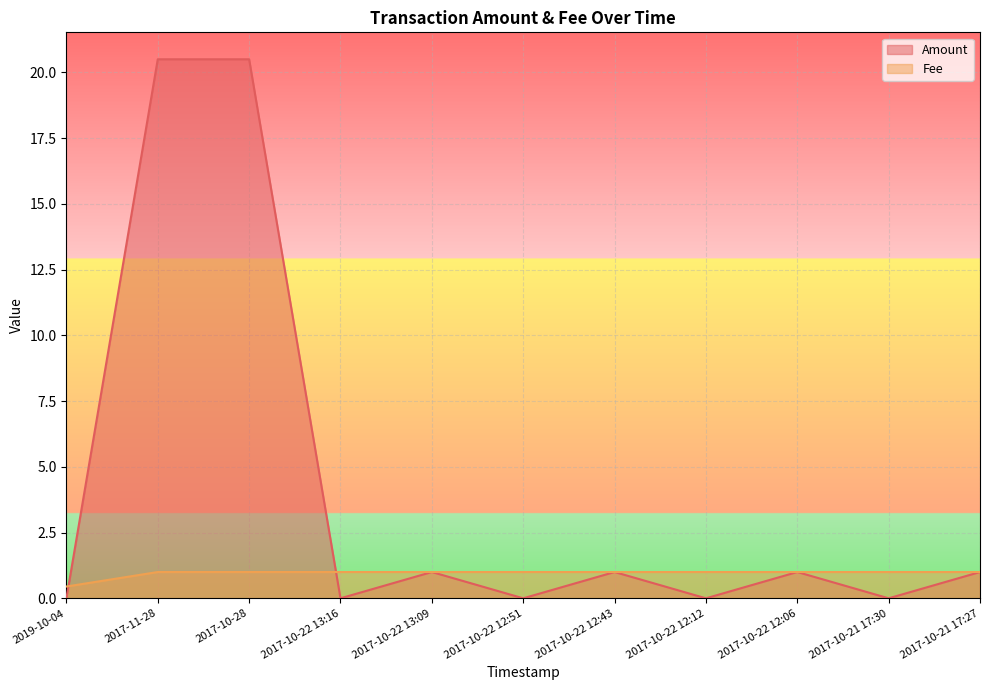

Between 2019-10-04 and 2017-10-22 13:16, which series saw the biggest shift?

Fee